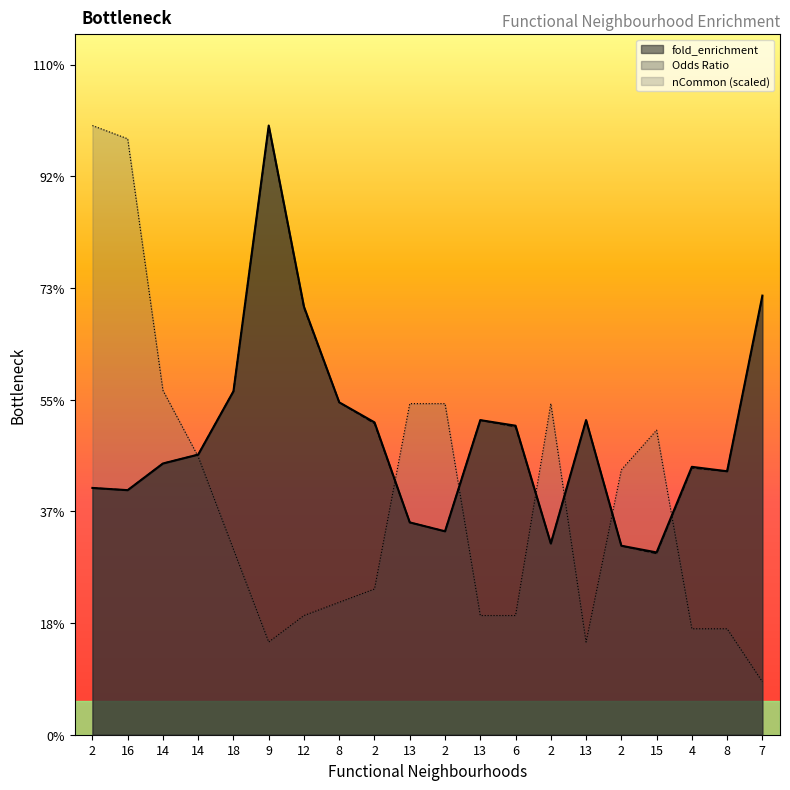

What is the approximate value of Odds Ratio at 12?

3.8